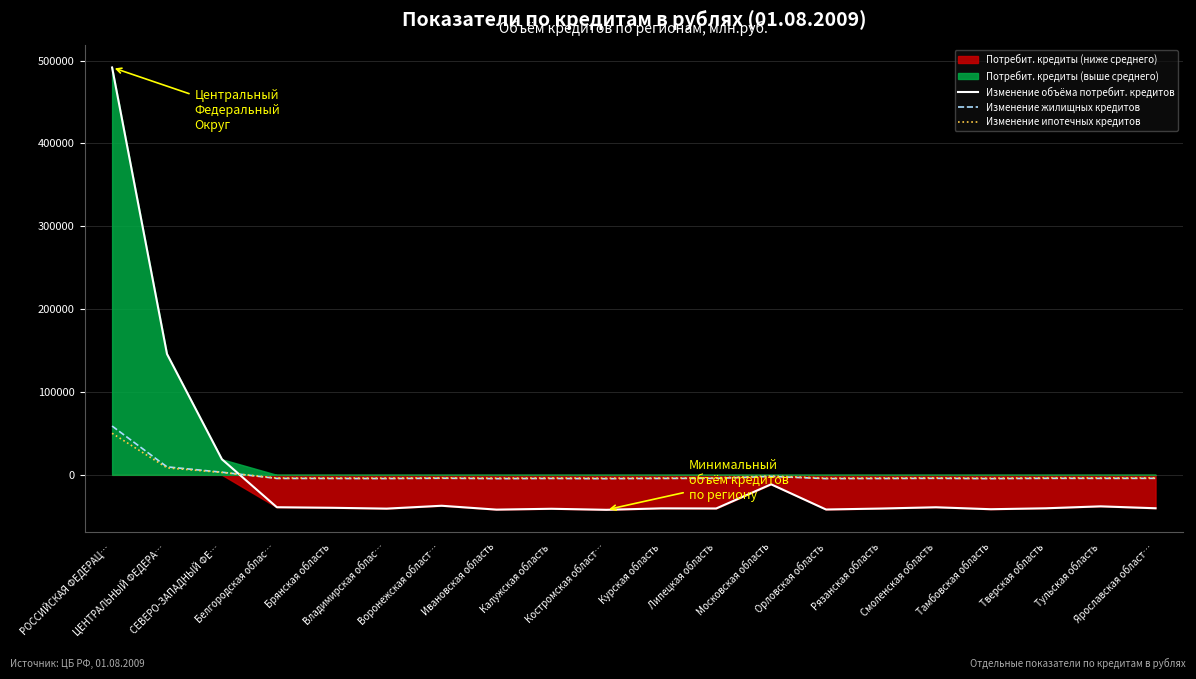

The value of Изменение объёма потребит. кредитов at Московская область is -5468.8. True or false?

False